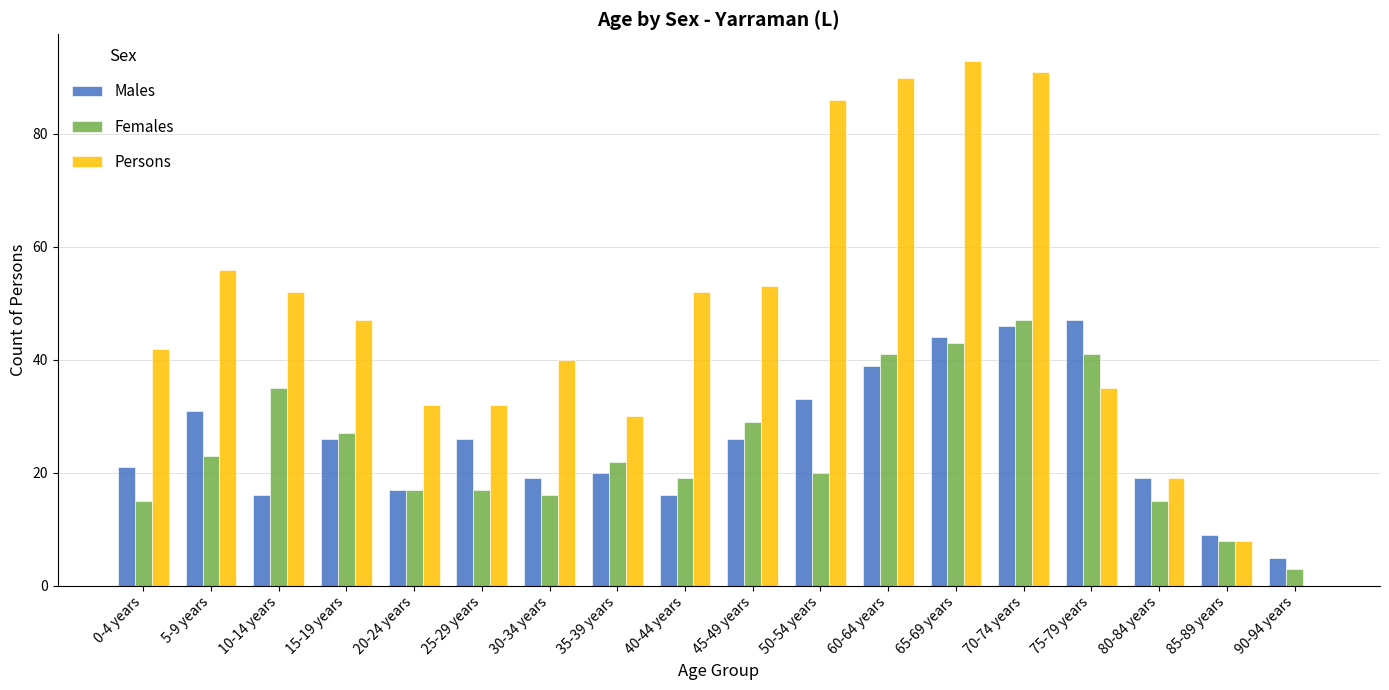

What are all the series names shown in the legend?

Males, Females, Persons